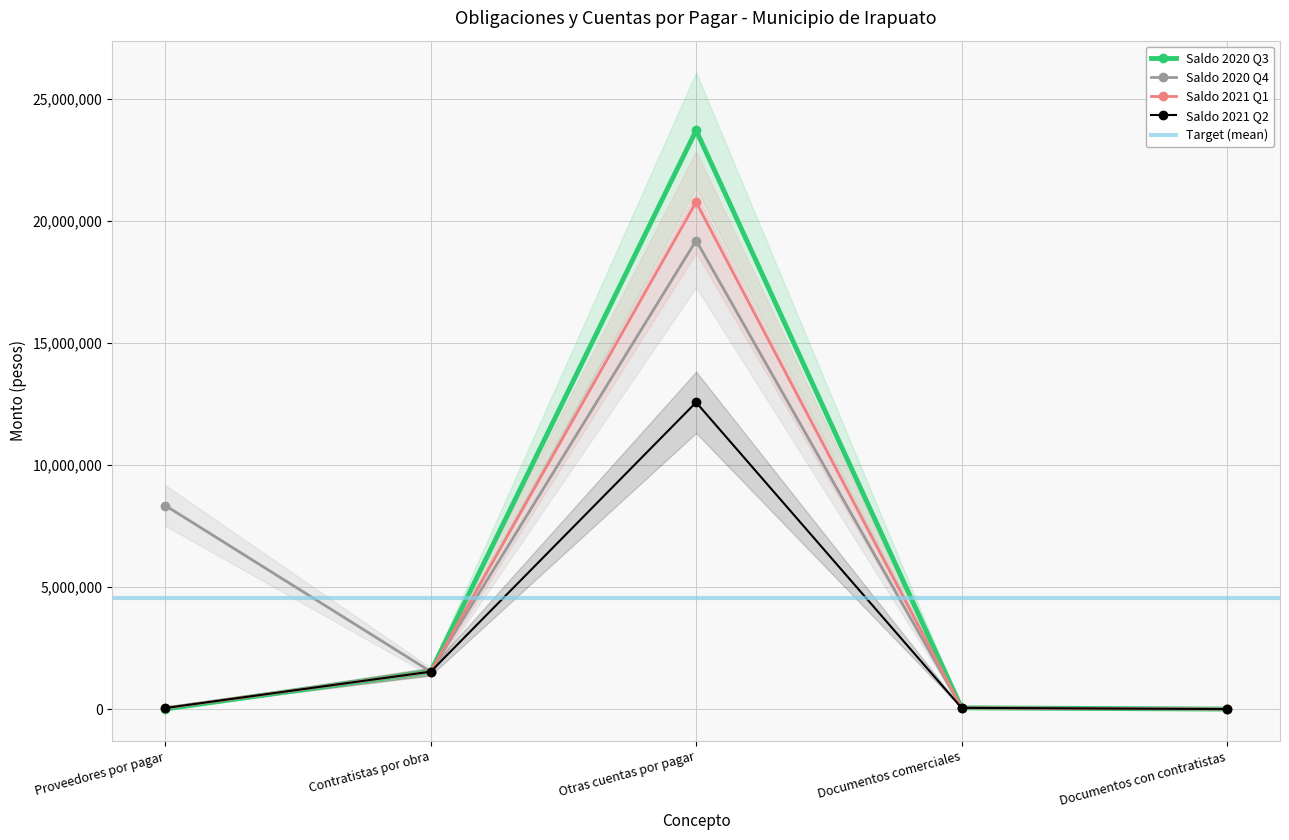

At which label does Saldo 2021 Q2 first exceed 50703?

Contratistas por obra